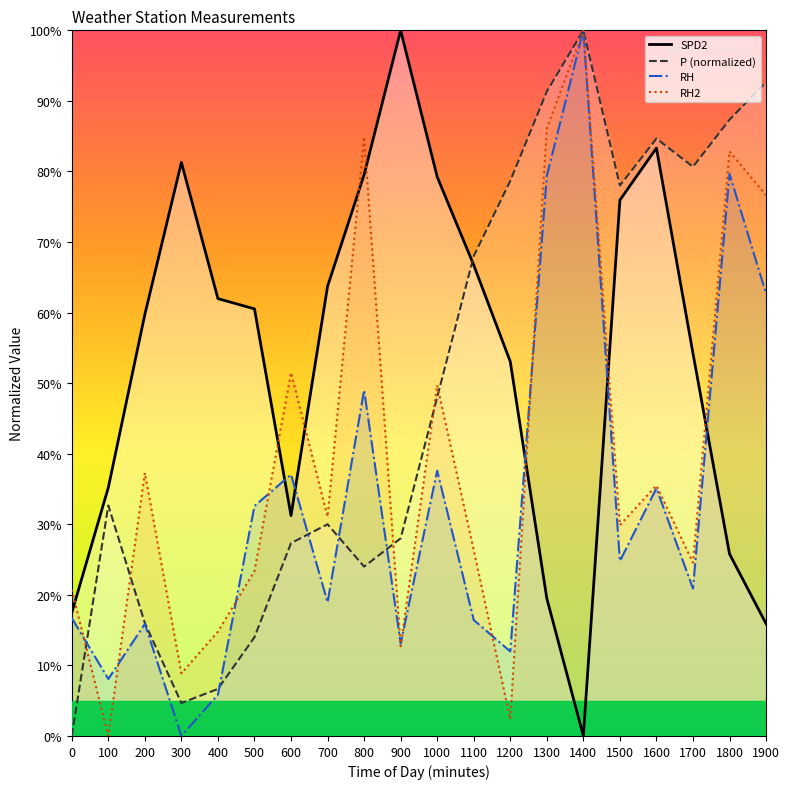

What is the value of the P point at the 11th from the left?

48.0